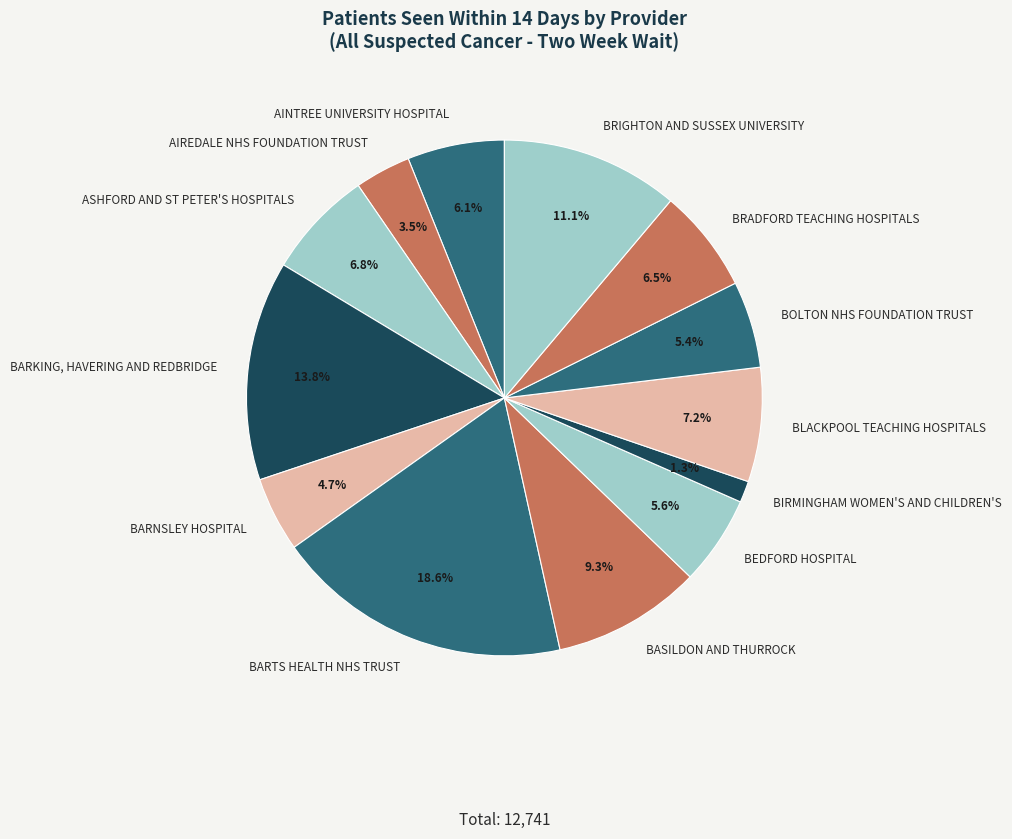

Is there a majority slice in this chart?

No